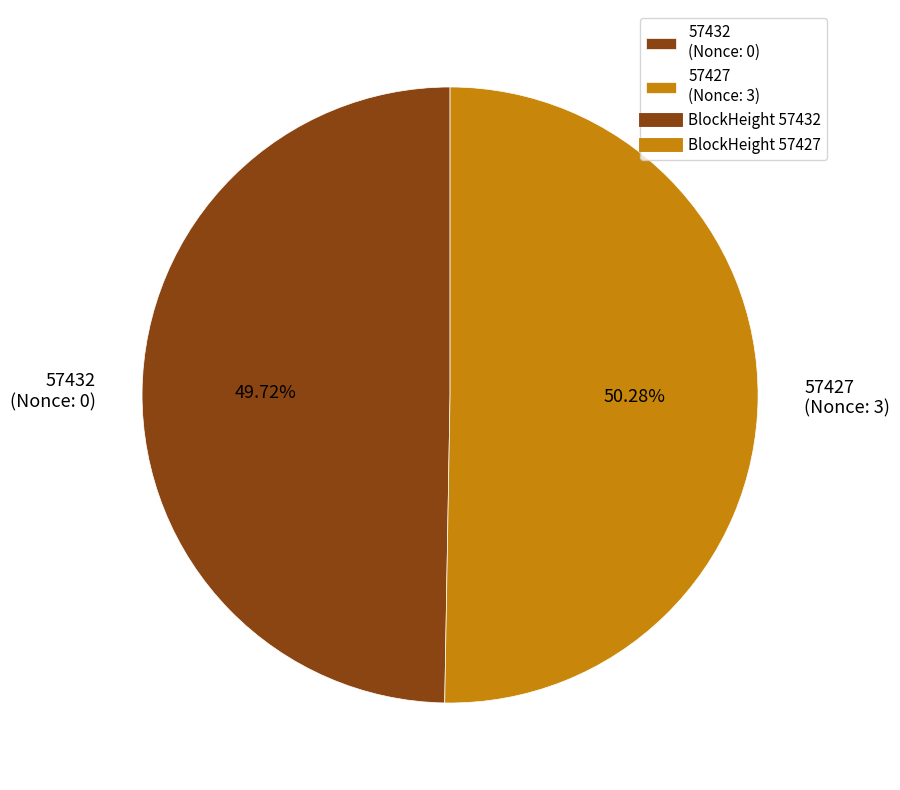

Which category accounts for the majority?

57427